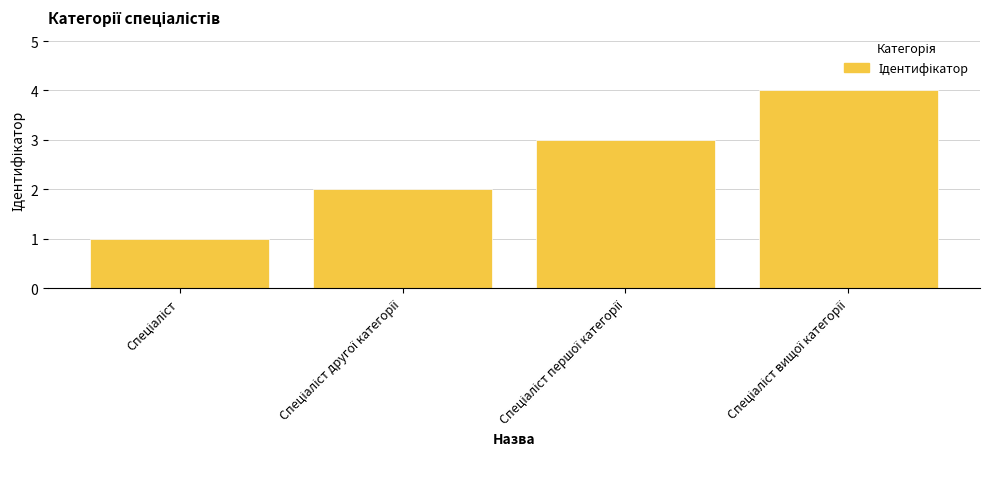

What is the maximum value shown in the chart?

4